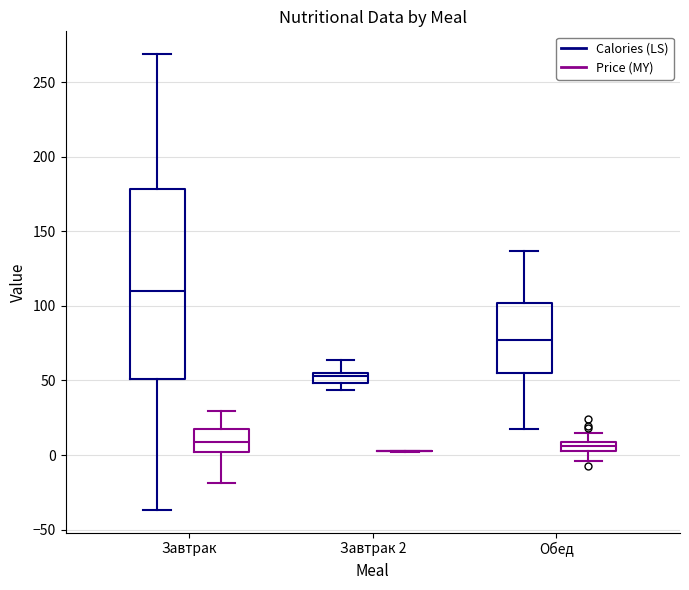

Where is the lower edge of the box for Завтрак 2 (Calories (LS)) on the y-axis? The values are not printed on the chart, so give them approximately, as read against the axis.

50